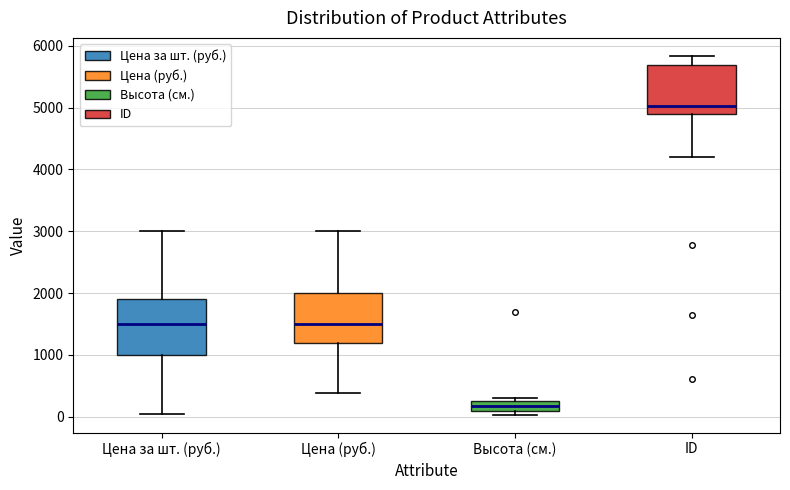

Reading left to right, transcribe this box plot: for each box, give where its median line is, the range the box spans, and where its two whiskers end, as read against the y-axis. The values are not printed on the chart, so give them approximately, as read against the axis.

Цена за шт. (руб.): median 1500, box 1000 to 1900, whiskers 0 to 3000
Цена (руб.): median 1500, box 1200 to 2000, whiskers 400 to 3000
Высота (см.): median 200, box 100 to 300, whiskers 0 to 300 (just above the box's upper edge)
ID: median 5000, box 4900 to 5700, whiskers 4200 to 5800